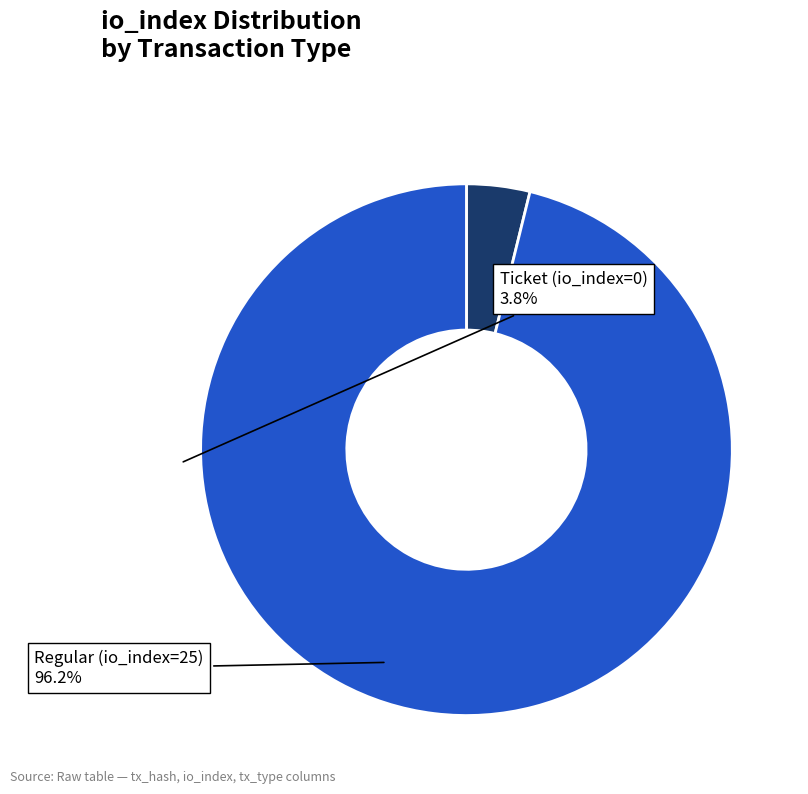

Rank the categories by value from lowest to highest.

Ticket (io_index=0), Regular (io_index=25)